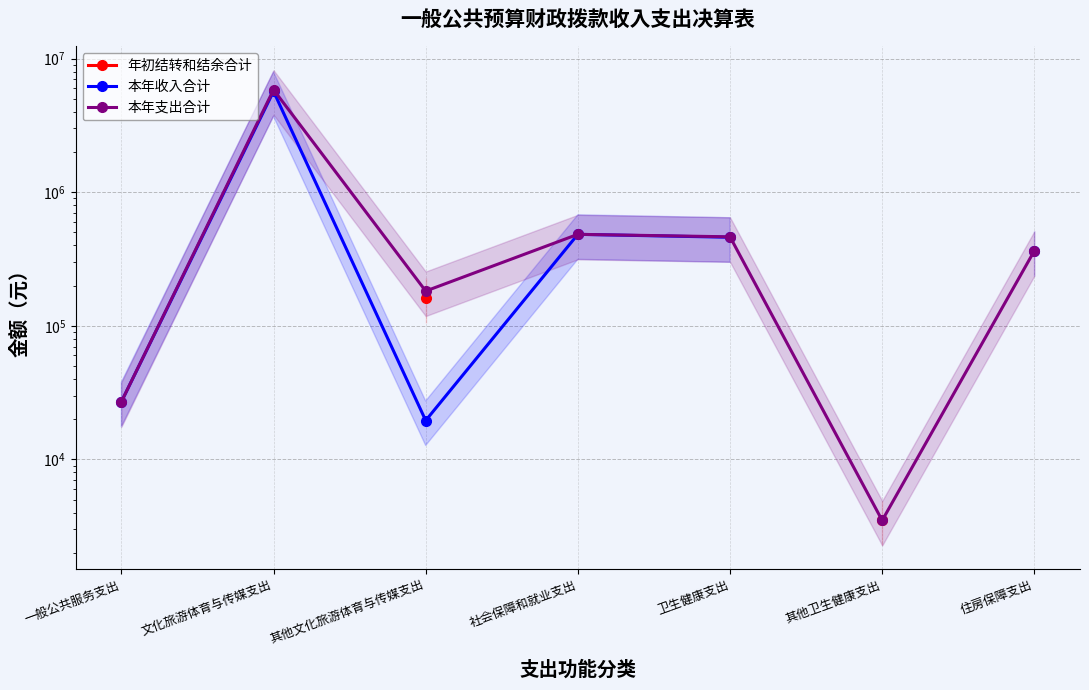

Count the number of data series in this chart.

3